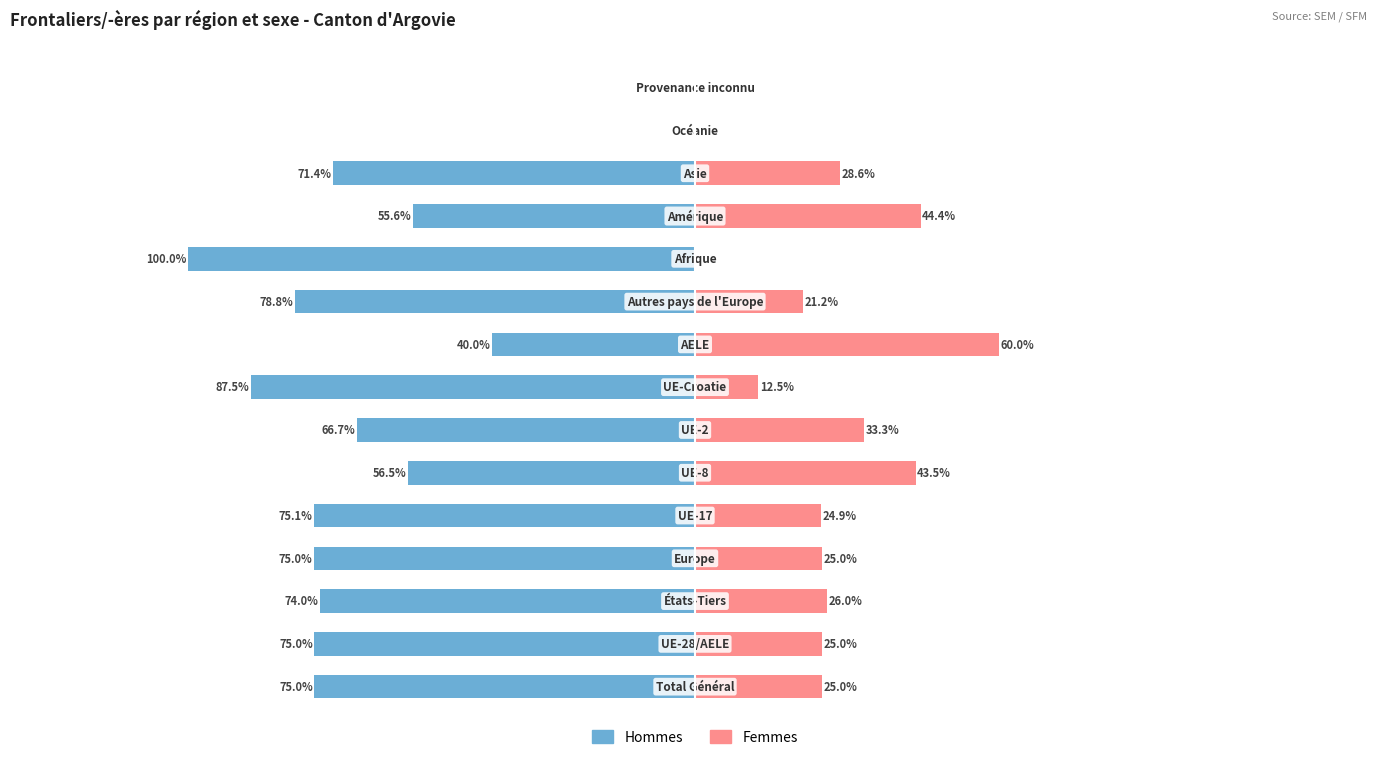

Rank the series at 7 from lowest to highest value.

Hommes, Femmes